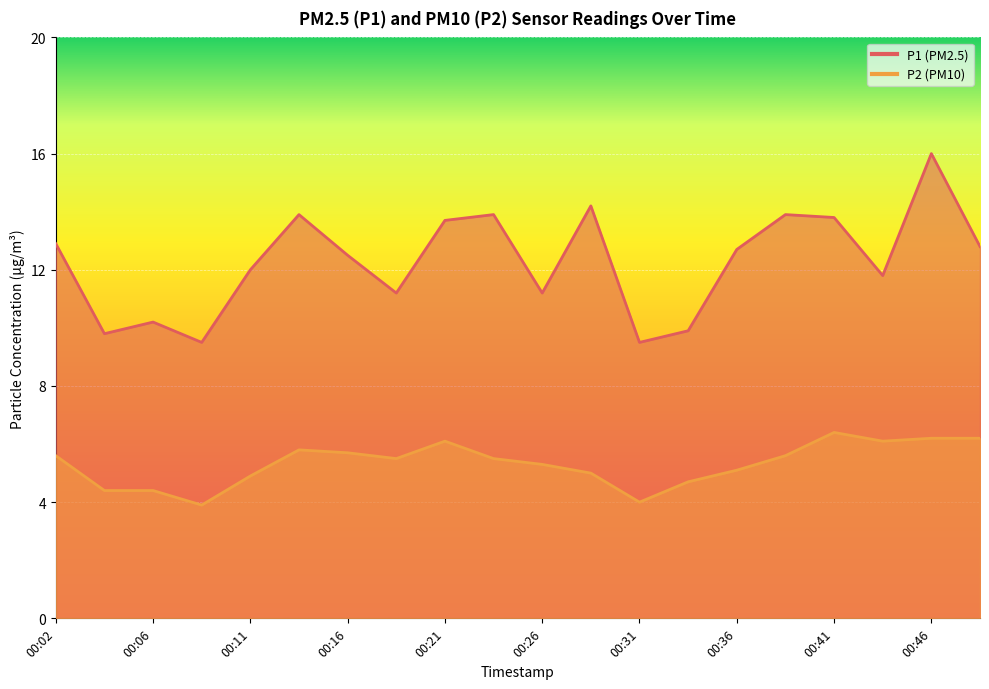

Is the value of P2 at 00:09 greater than the value of P1 at 00:04?

No